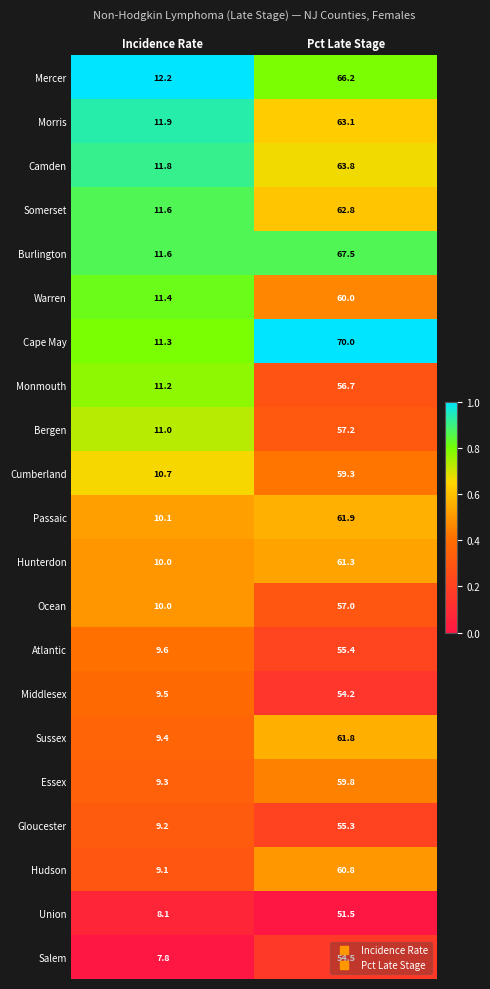

What is the maximum value for Hunterdon?

61.3